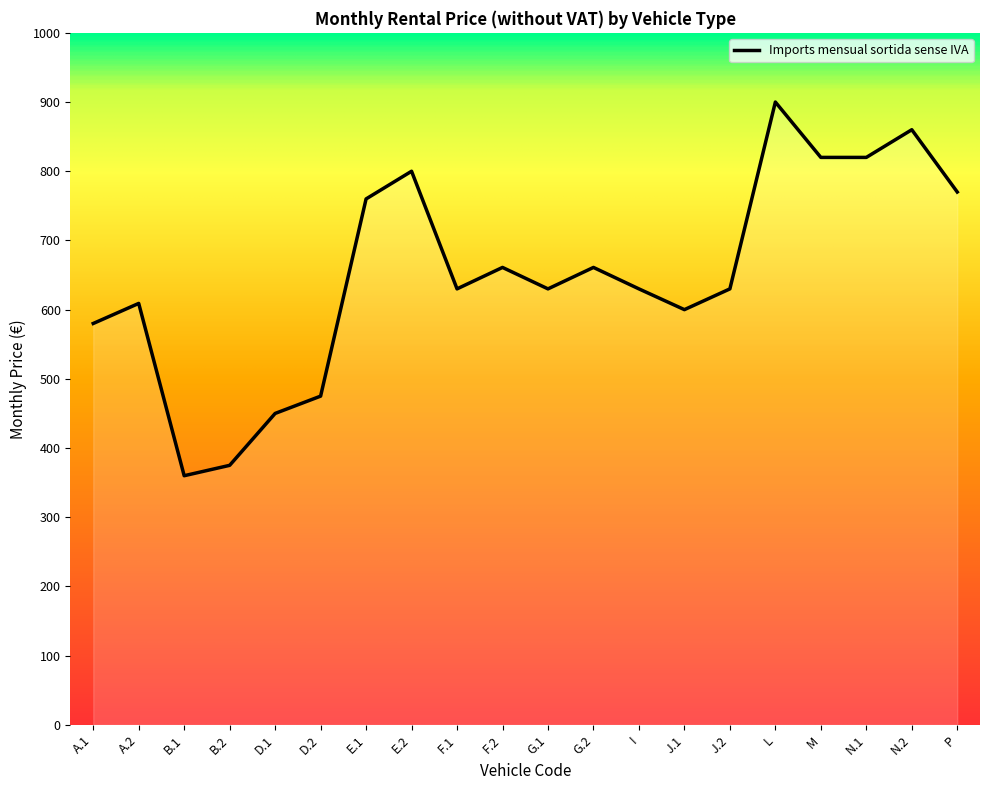

What is the difference between the values at B.2 and L?

525